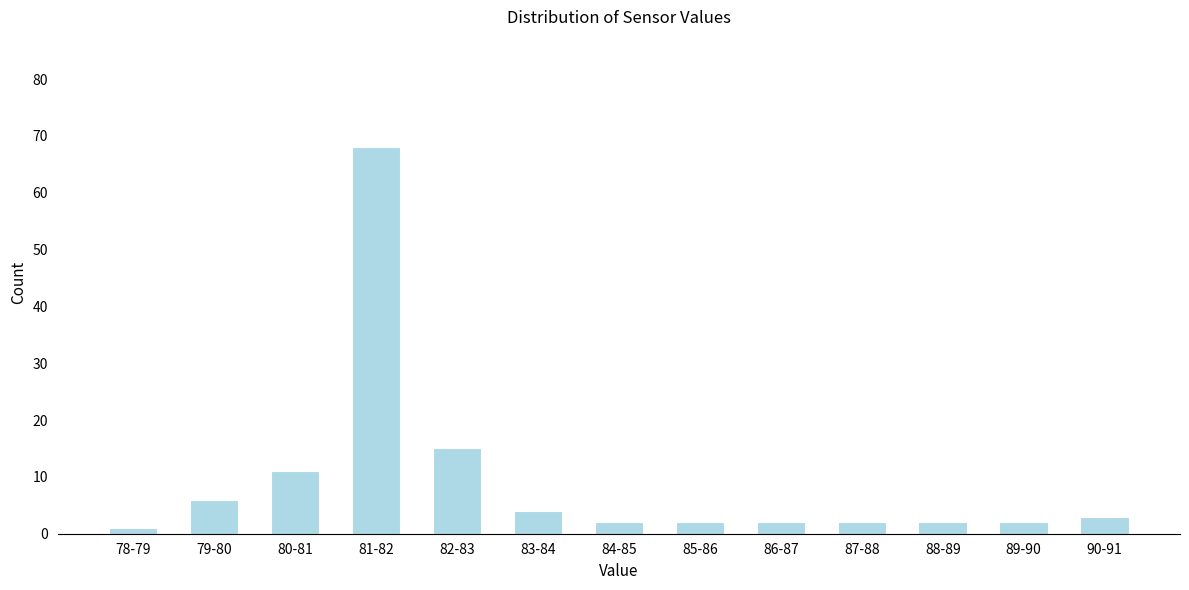

Reading left to right, what are all the values shown in this chart?

1	6	11	68	15	4	2	2	2	2	2	2	3